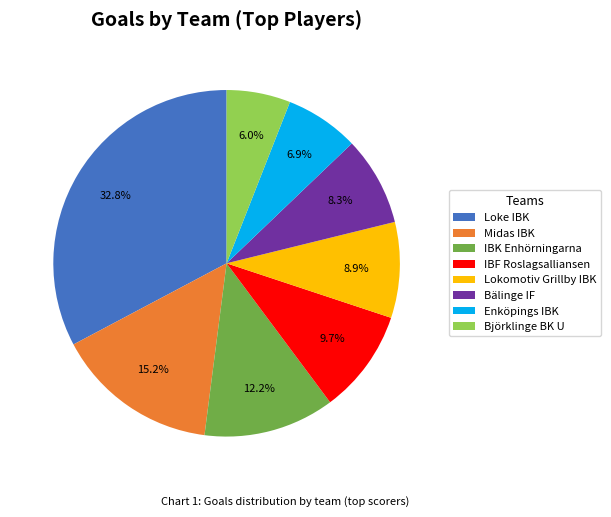

To the nearest percent, what is the difference between the IBF Roslagsalliansen and Bälinge IF slice percentages?

1%